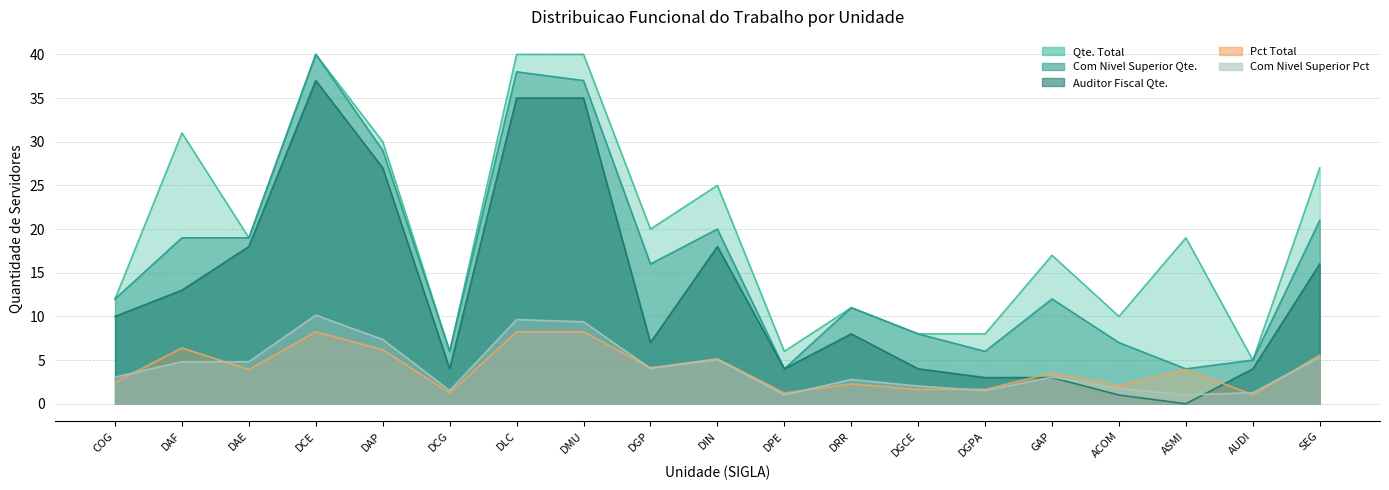

Is it true that Qte. Total equals 6.0 at DPE?

True